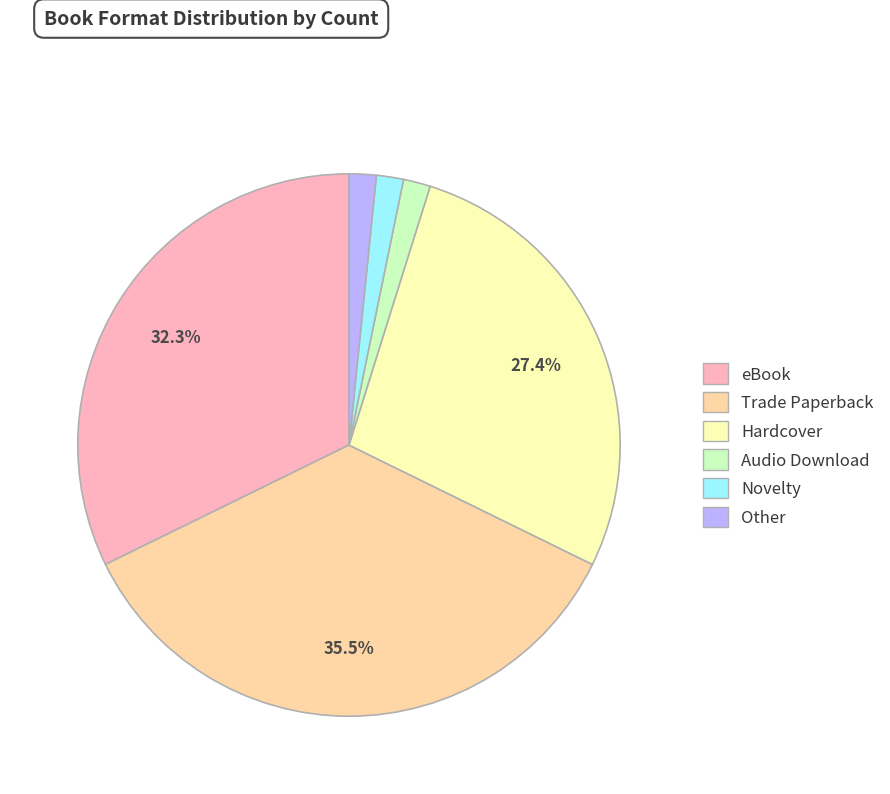

Between Audio Download and Trade Paperback, which is larger?

Trade Paperback